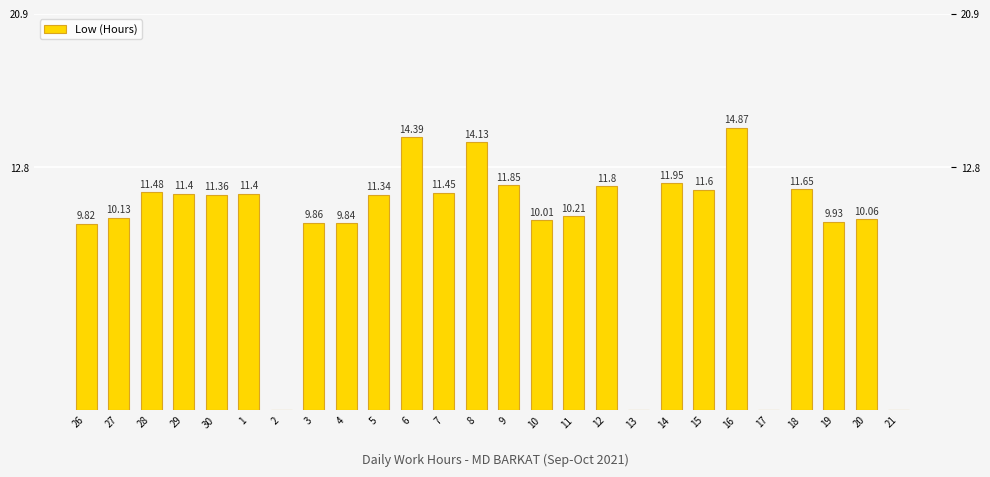

What is the label of the 12th bar from the left?

7